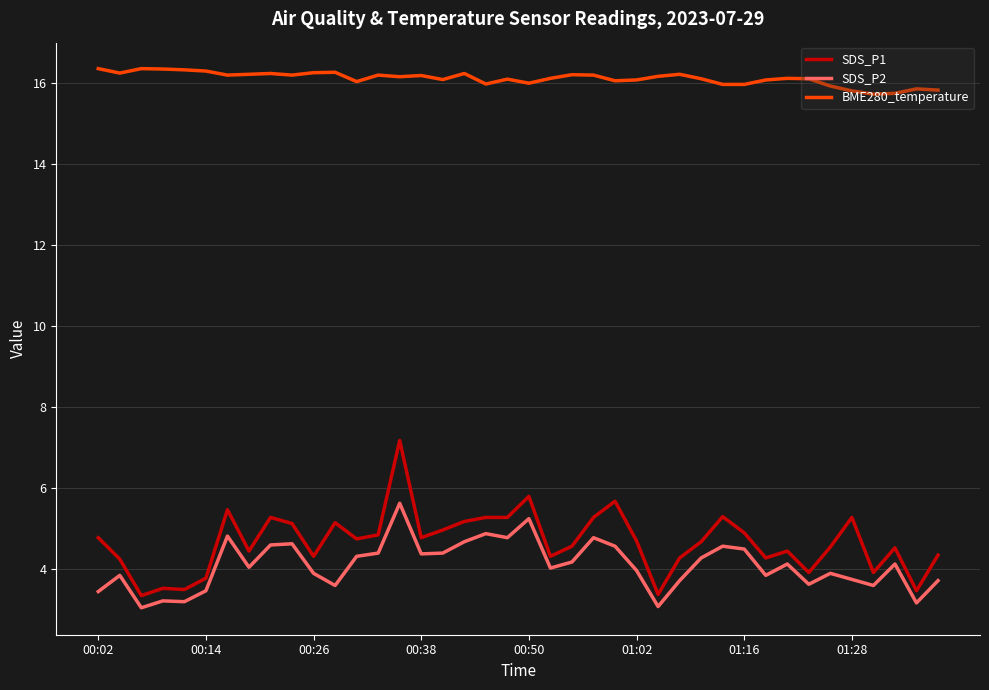

What is the lowest value of the BME280_temperature series?

15.7